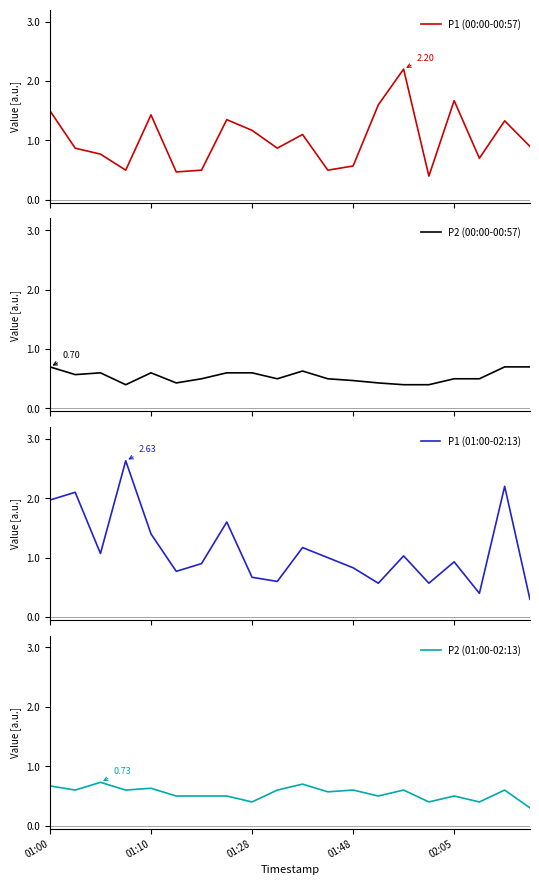

Which series has the largest range (max minus min)?

P1 (01:00-02:13)